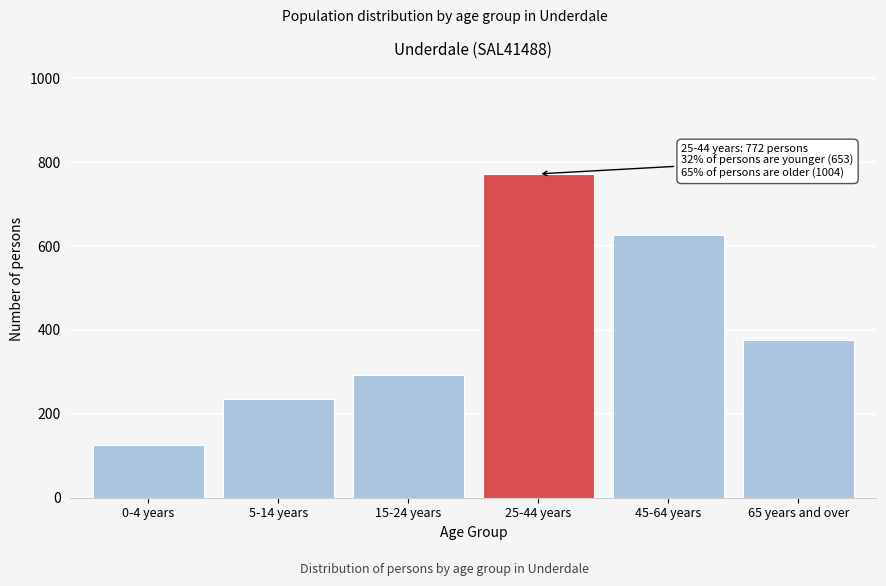

Reading left to right, list all the values displayed in this chart.

125	235	293	772	627	377